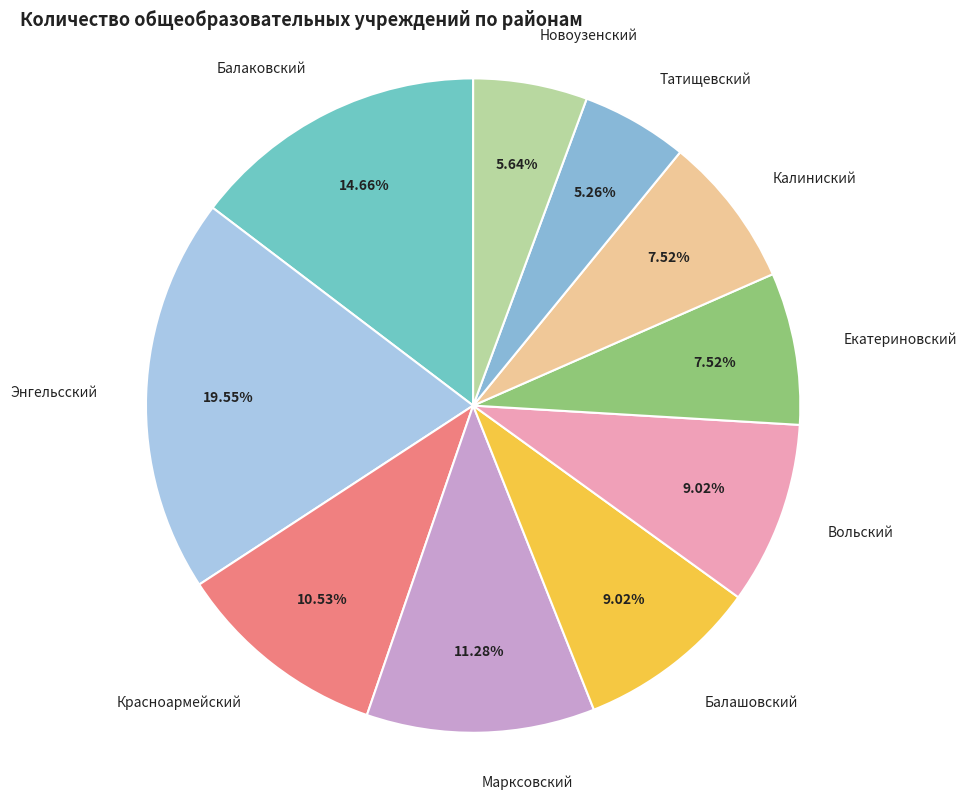

What percentage is the Балаковский slice, to the nearest percent?

15%